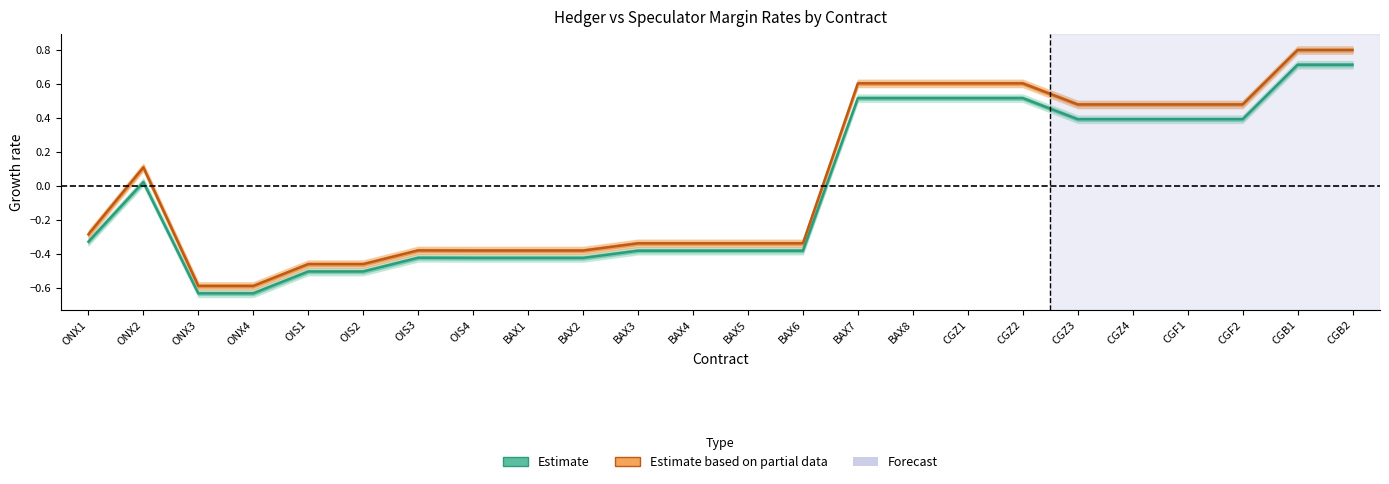

Reading right to left, transcribe all the data shown in this chart.

Estimate: 0.7	0.7	0.4	0.4	0.4	0.4	0.5	0.5	0.5	0.5	-0.4	-0.4	-0.4	-0.4	-0.4	-0.4	-0.4	-0.4	-0.5	-0.5	-0.6	-0.6	0.0	-0.3
Estimate based on partial data: 0.8	0.8	0.5	0.5	0.5	0.5	0.6	0.6	0.6	0.6	-0.3	-0.3	-0.3	-0.3	-0.4	-0.4	-0.4	-0.4	-0.5	-0.5	-0.6	-0.6	0.1	-0.3